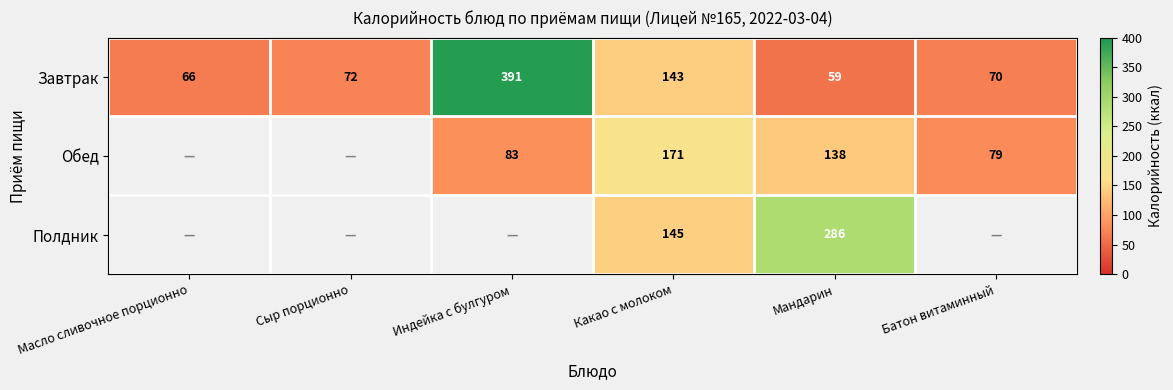

Count the number of categories in the chart.

6